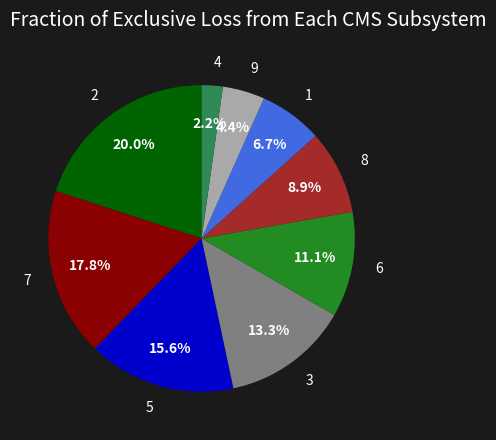

How many segments does this pie chart have?

9